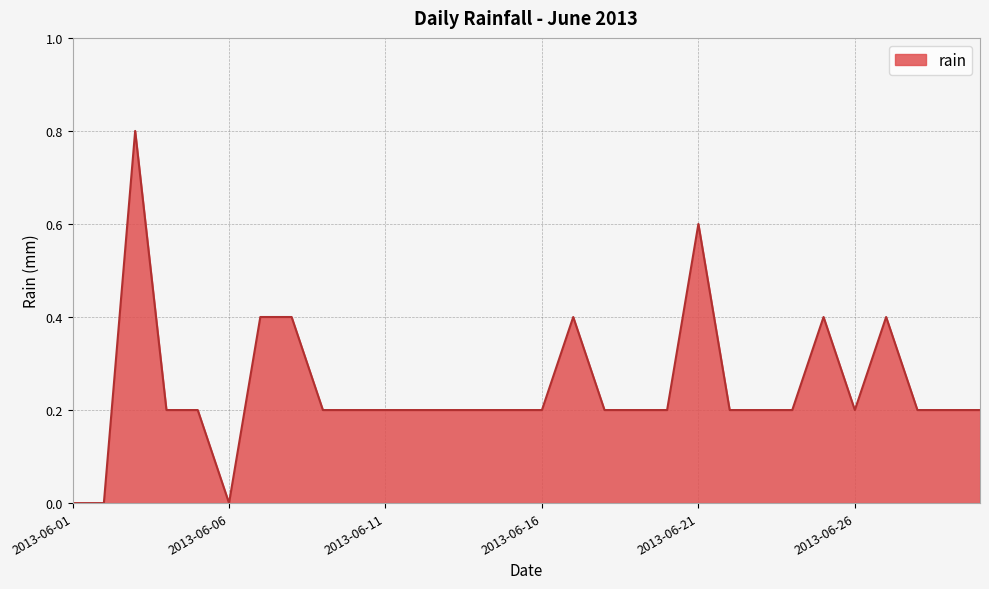

How many lines are shown in the chart?

1